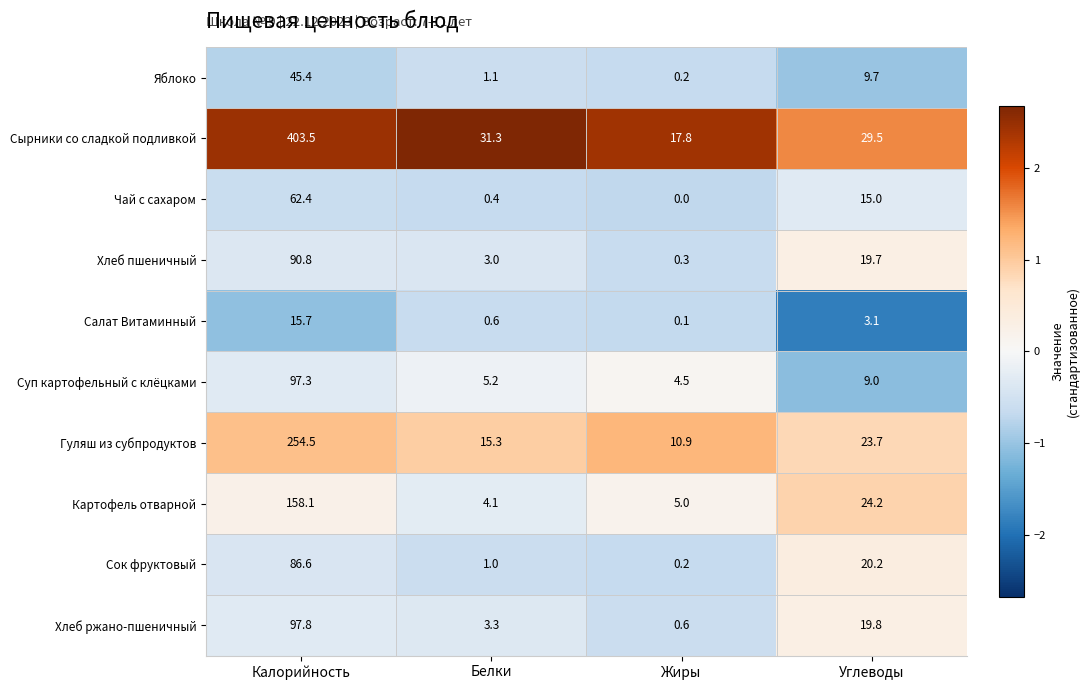

True or false: Картофель отварной has a value of 2.9 at Белки.

False